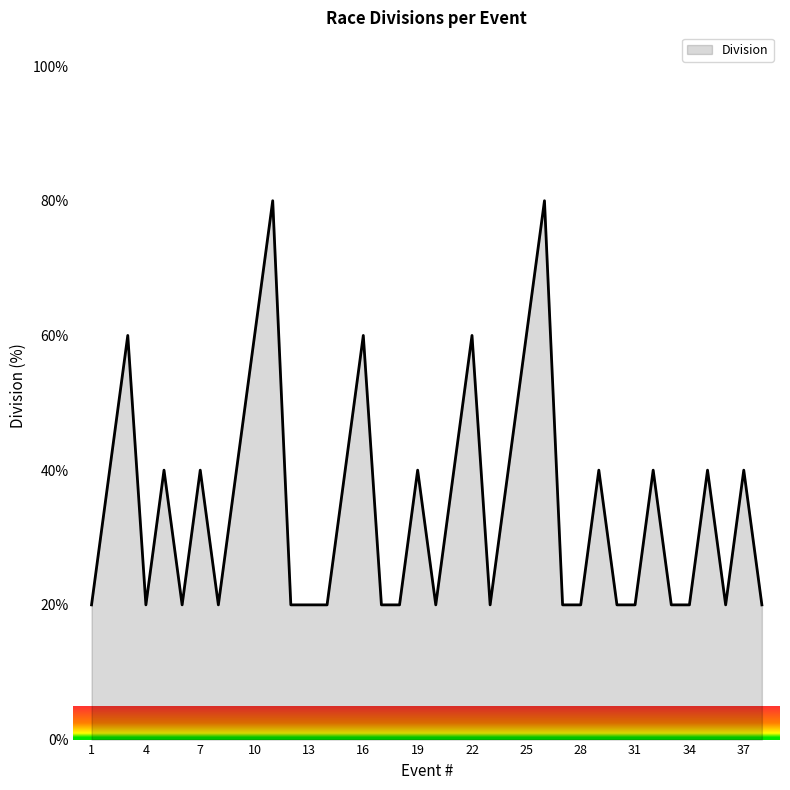

What is the difference between the maximum and minimum values?

60